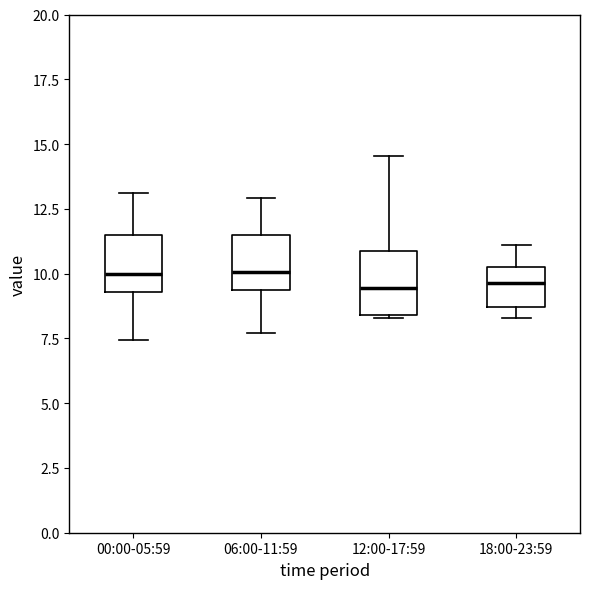

Reading left to right, read every box against the y-axis: the position of its median line, the range the box covers, and the ends of its whiskers. The values are not printed on the chart, so give them approximately, as read against the axis.

00:00-05:59: median 10.0, box 9.5 to 11.5, whiskers 7.5 to 13.0
06:00-11:59: median 10.0, box 9.5 to 11.5, whiskers 7.5 to 13.0
12:00-17:59: median 9.5, box 8.5 to 11.0, whiskers 8.5 to 14.5
18:00-23:59: median 9.5, box 8.5 to 10.5, whiskers 8.5 (just below the box's lower edge) to 11.0